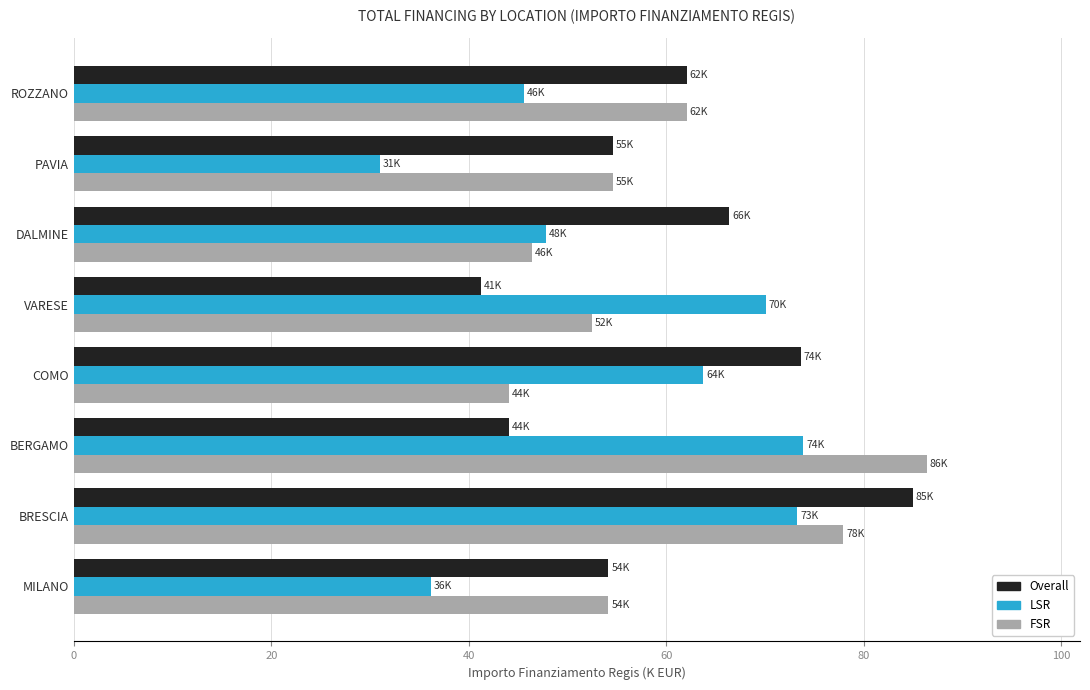

How many series are shown in this chart?

3